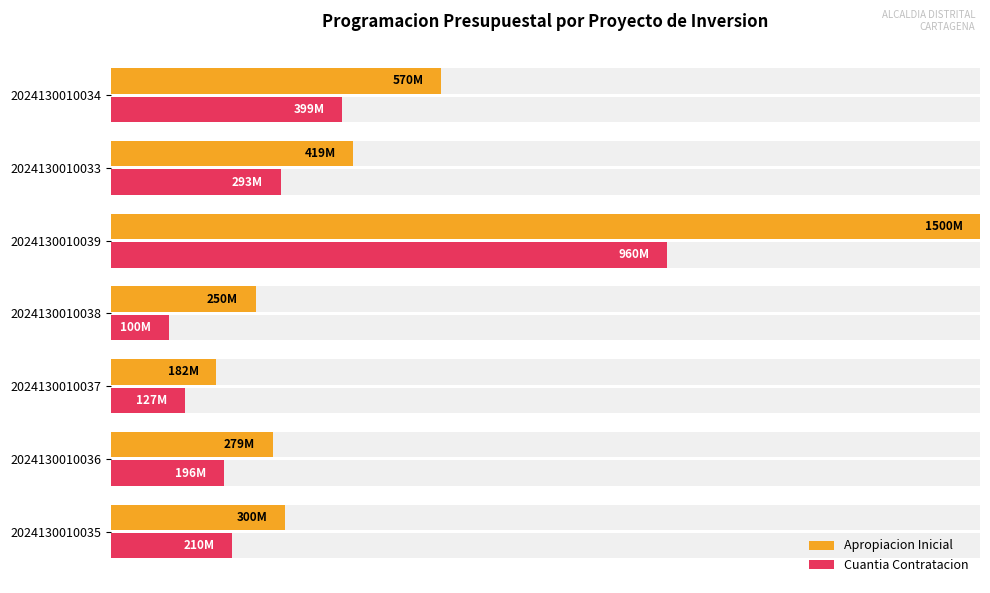

Which series has the widest spread of values?

Apropiacion Inicial